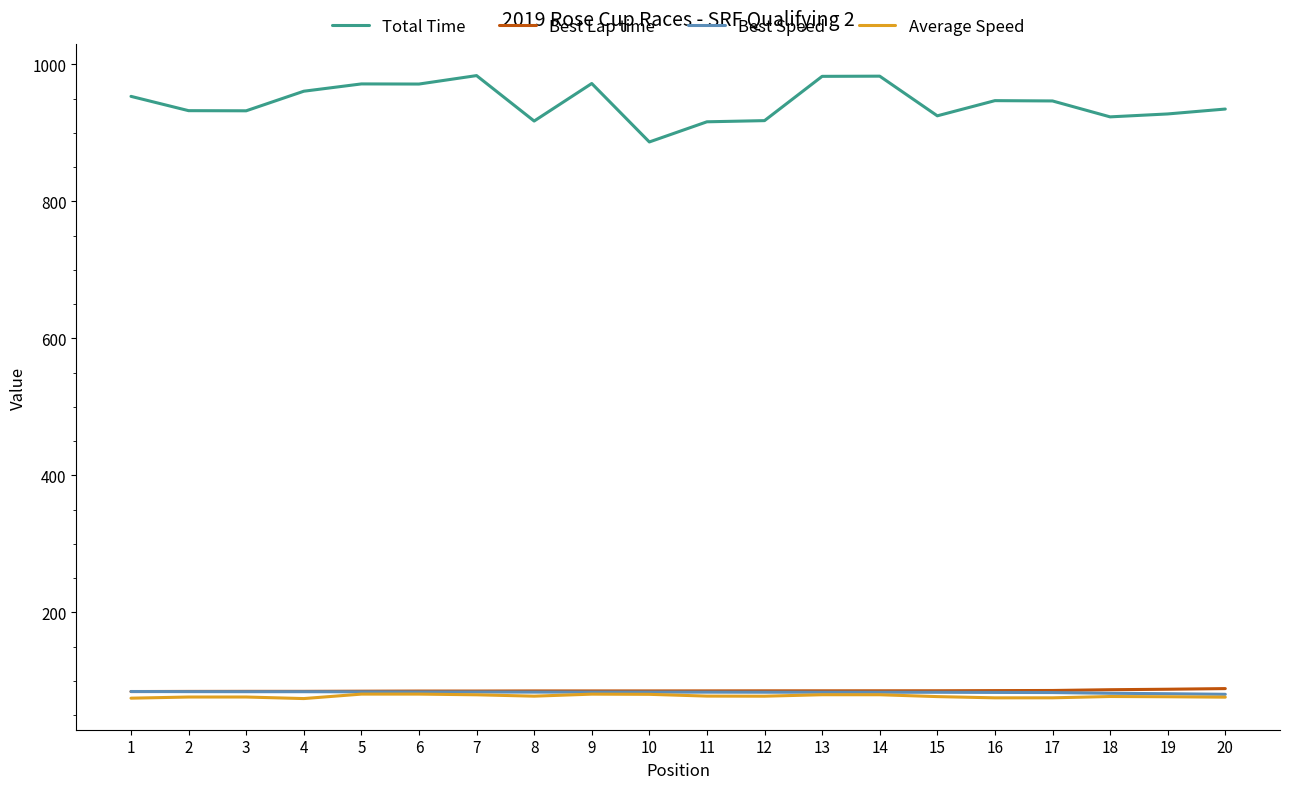

What is the approximate value of Best Speed at 6?

83.7